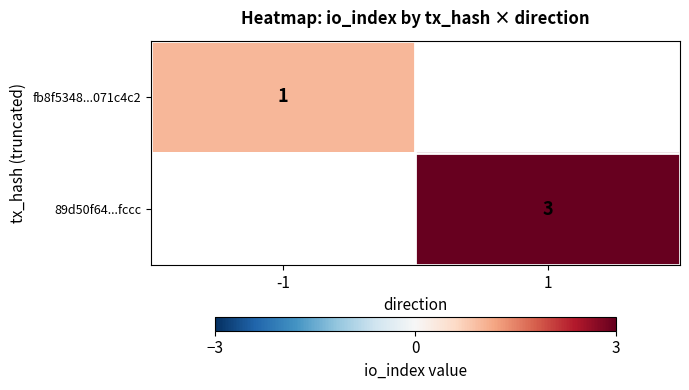

The 89d50f64...fccc series shows 4 at 1. True or false?

False